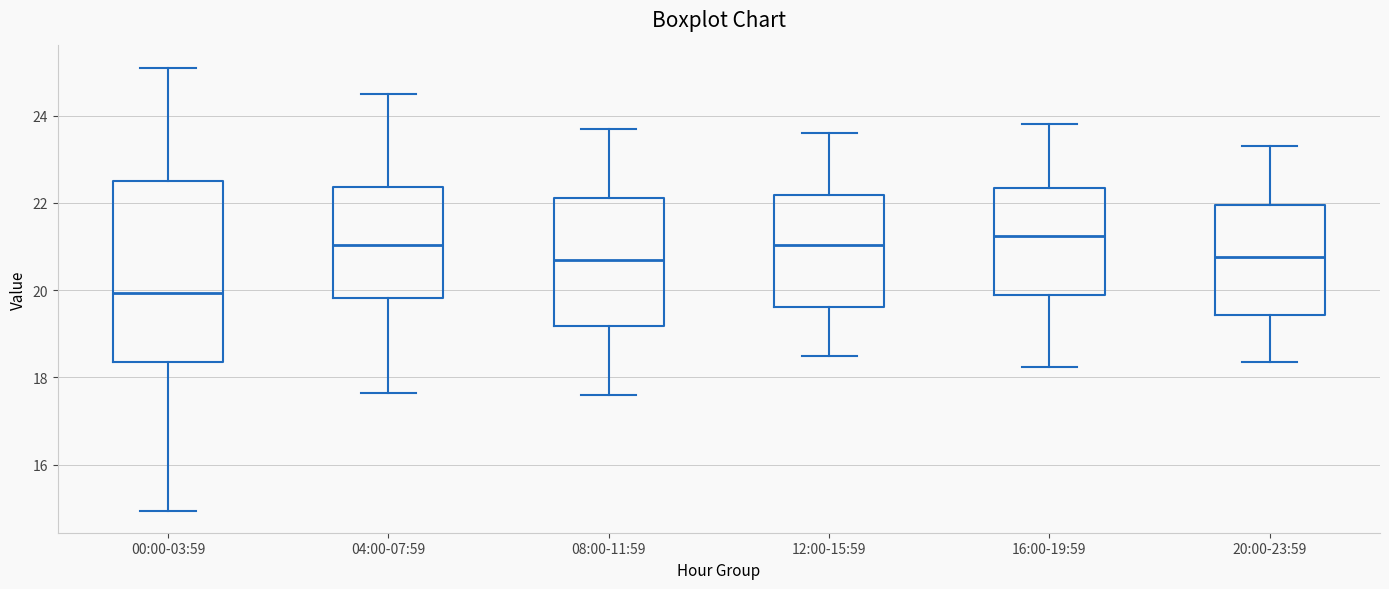

Which box has the highest median line?

16:00-19:59